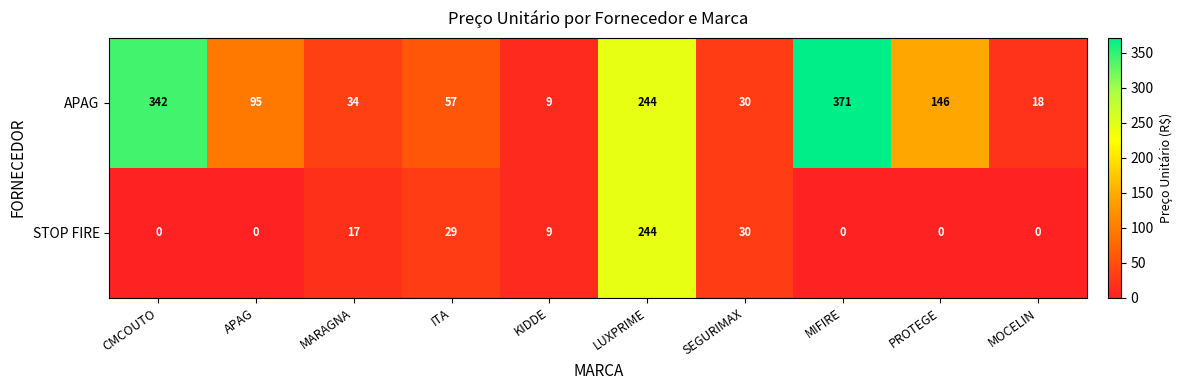

What is the sum of the APAG values at MOCELIN and KIDDE?

27